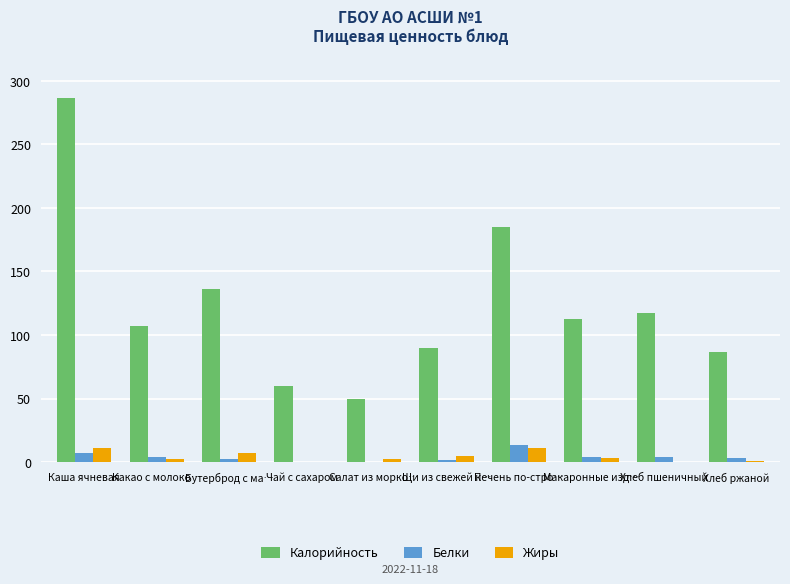

How many data points in Белки are above 3?

6